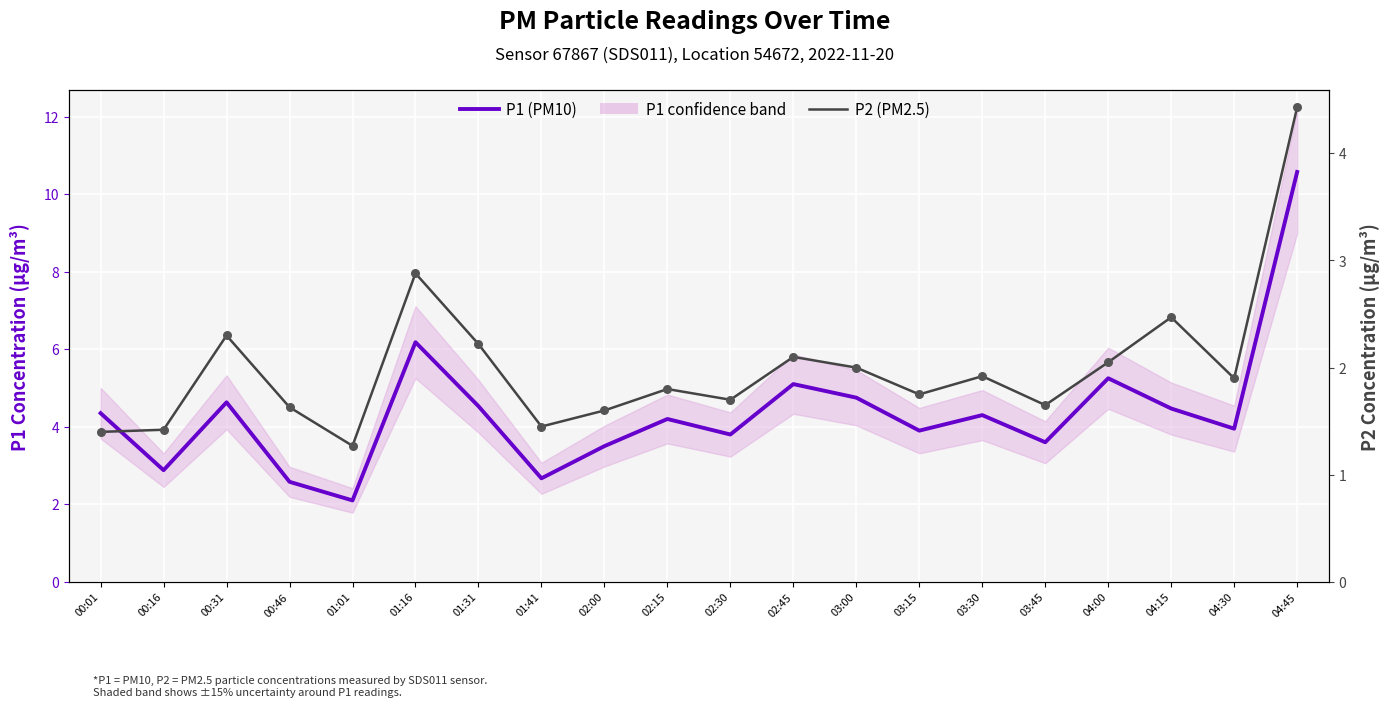

Which series reaches the minimum Y coordinate?

P2 (PM2.5)